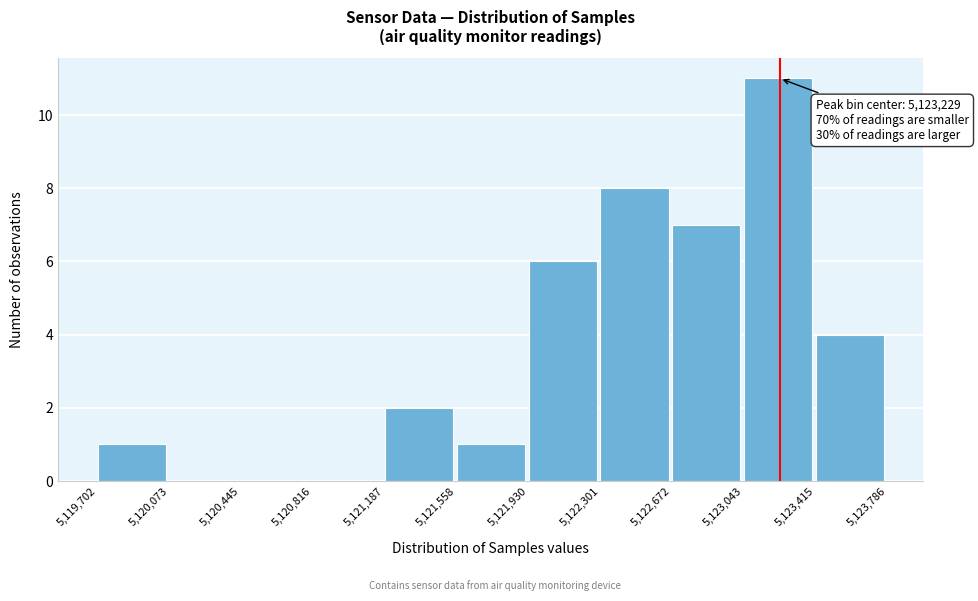

Over which range of the x-axis is the bar tallest?

5,123,043 to 5,123,415